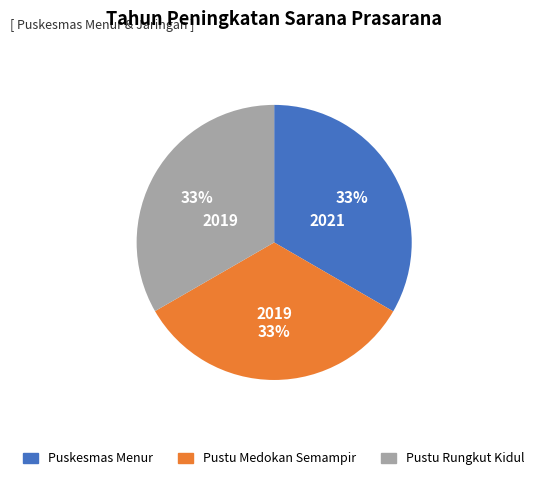

Combined, do Puskesmas Menur and Pustu Medokan Semampir account for over 50%?

Yes